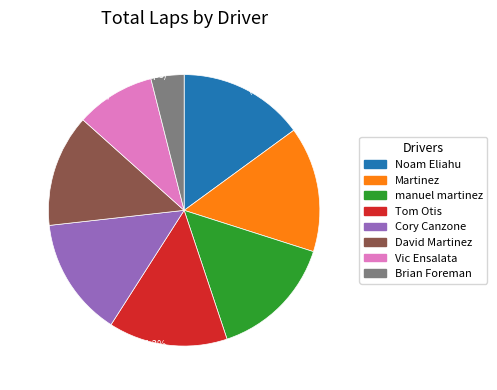

What is the smallest slice in the pie chart?

Brian Foreman